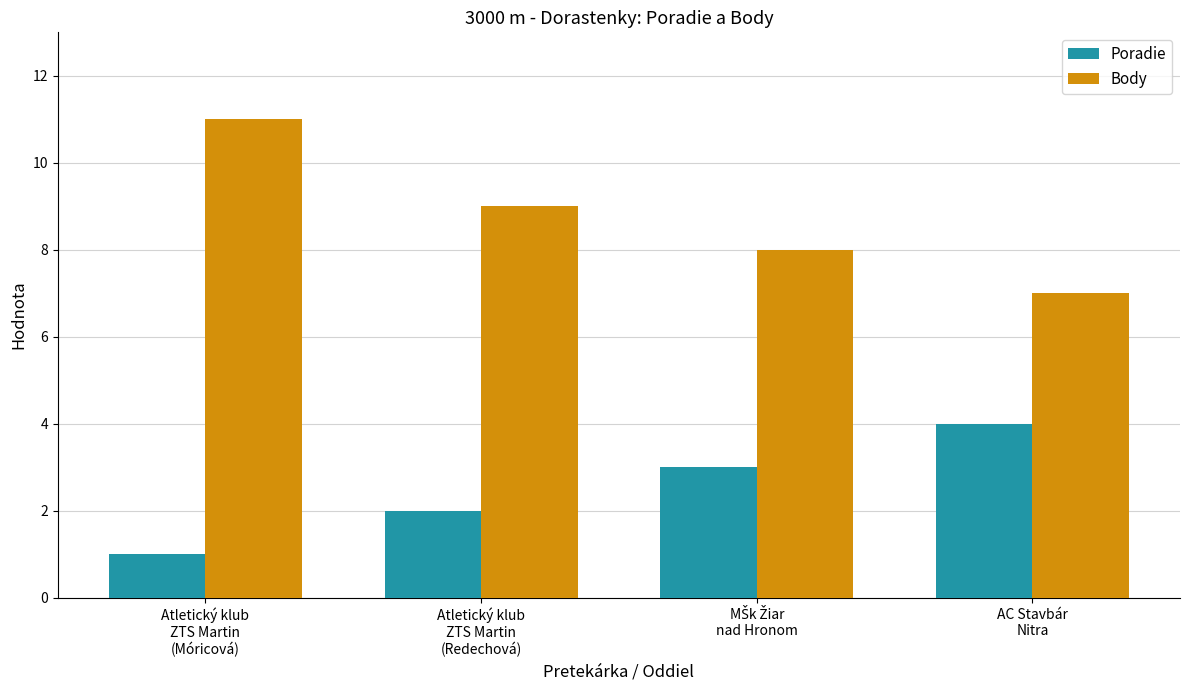

Which series has the widest spread of values?

Body